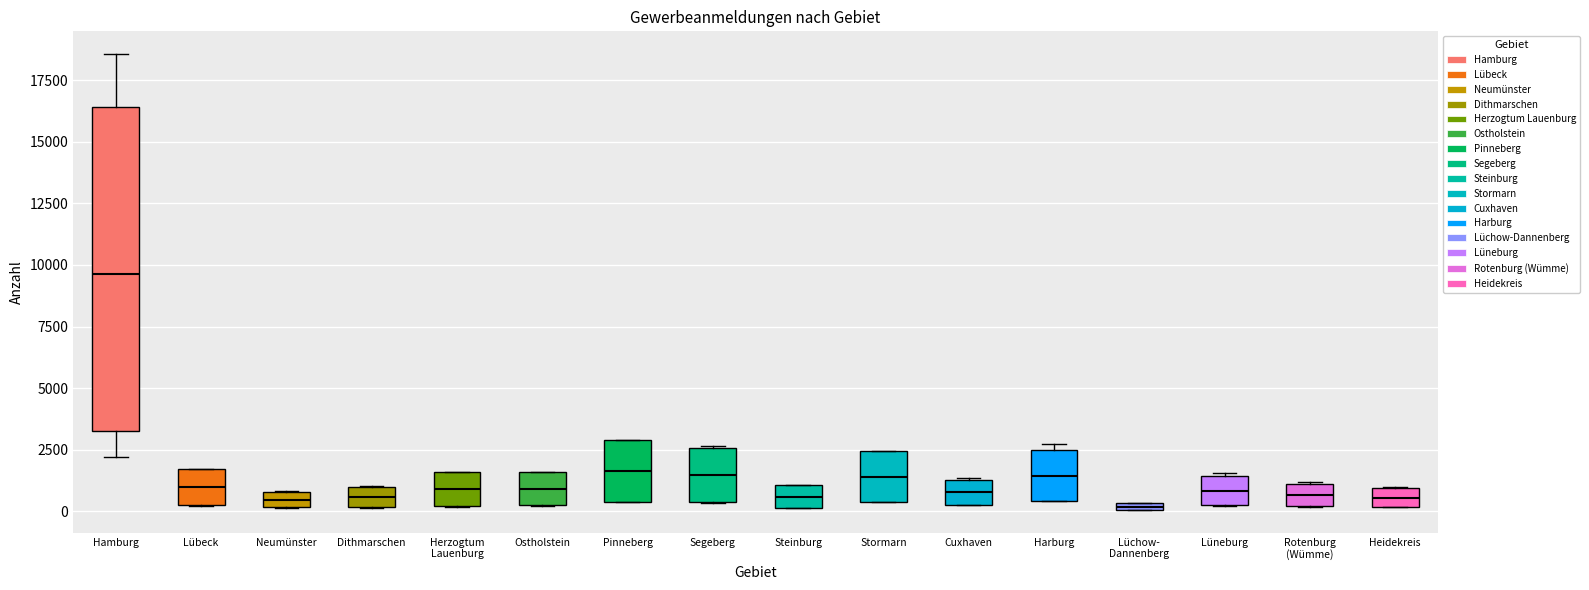

Where is the upper edge of the box for Rotenburg (Wümme) on the y-axis? The values are not printed on the chart, so give them approximately, as read against the axis.

1000